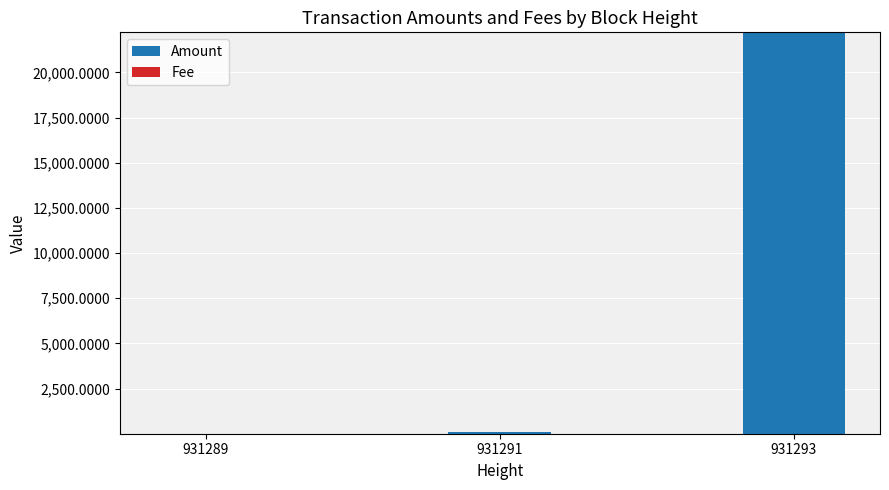

At which category is the sum across all series the highest?

931293